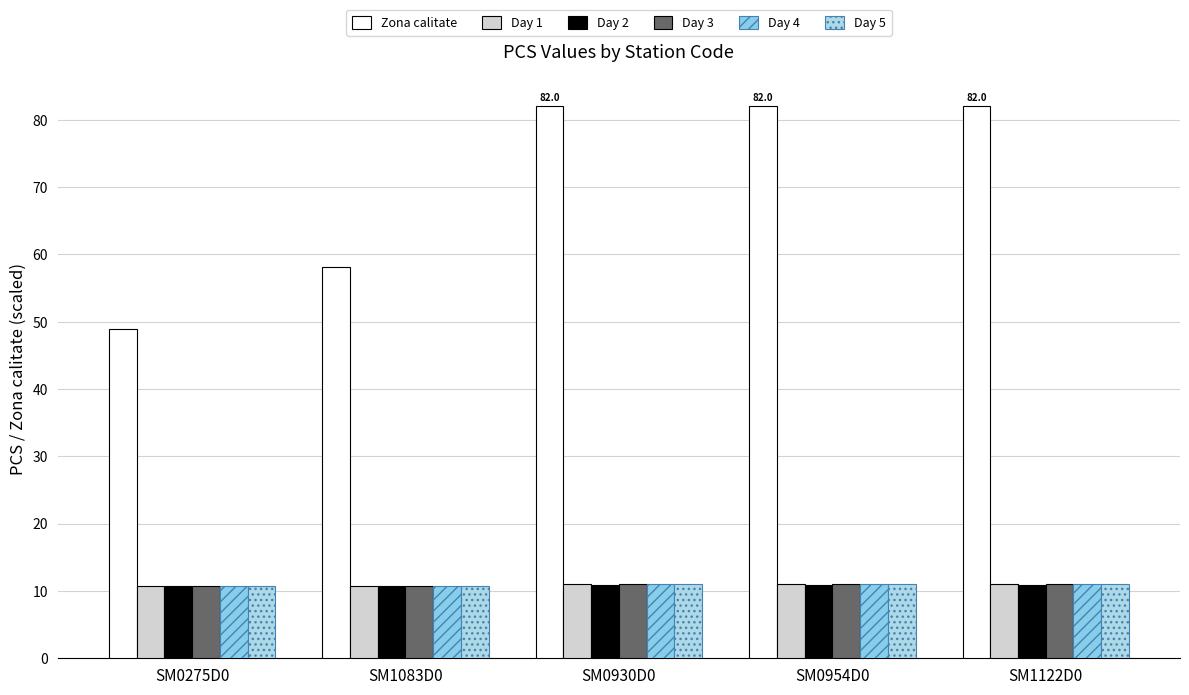

Count the number of categories in the chart.

5